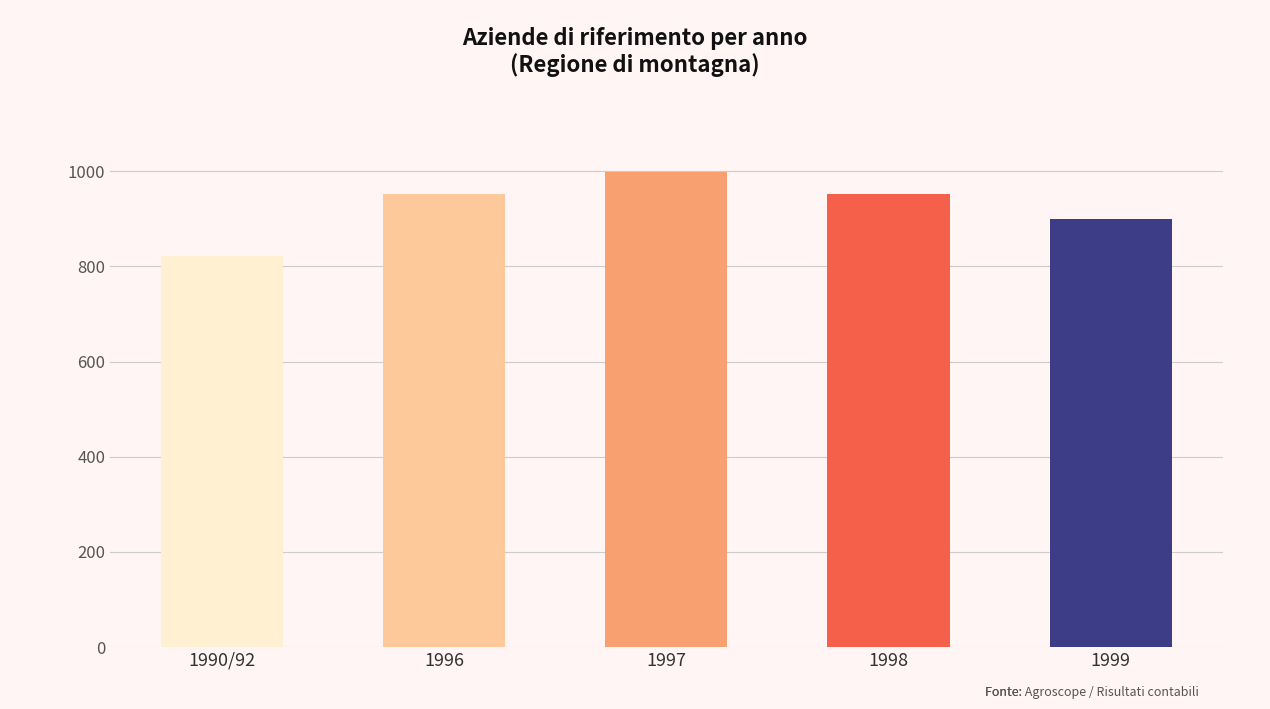

Count the number of categories in the chart.

5